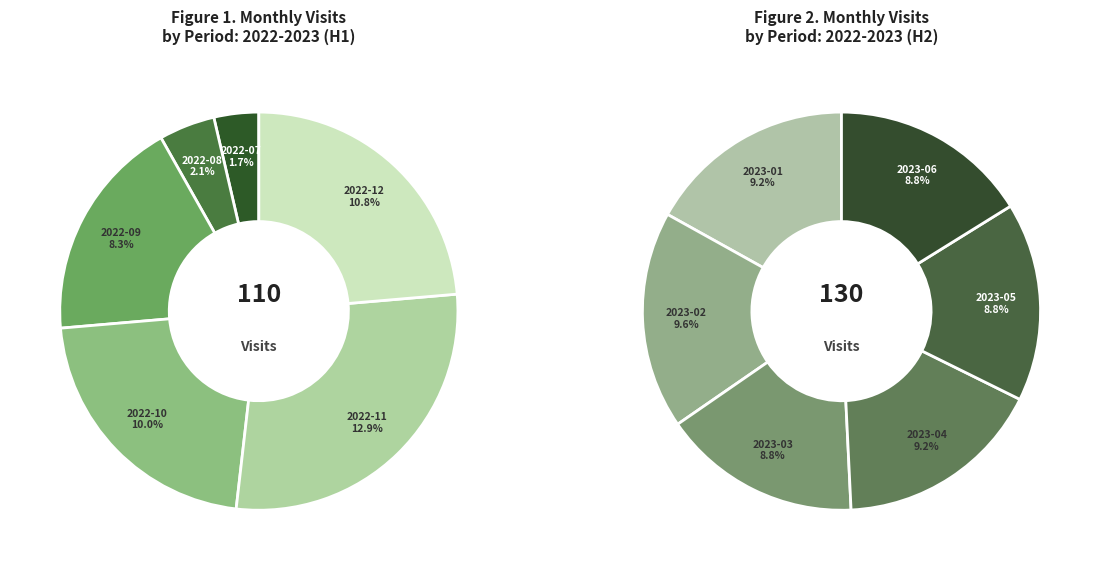

To the nearest percent, what is the difference between the largest and smallest slice percentages?

11%